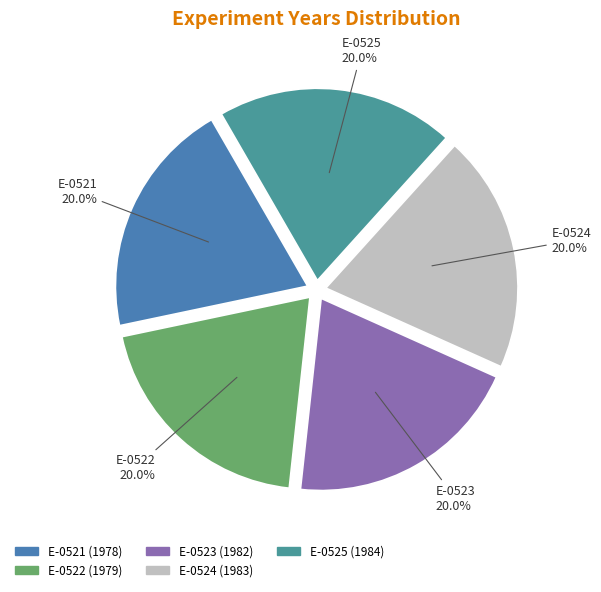

To the nearest percent, what is the combined percentage of E-0524 and E-0525?

40%